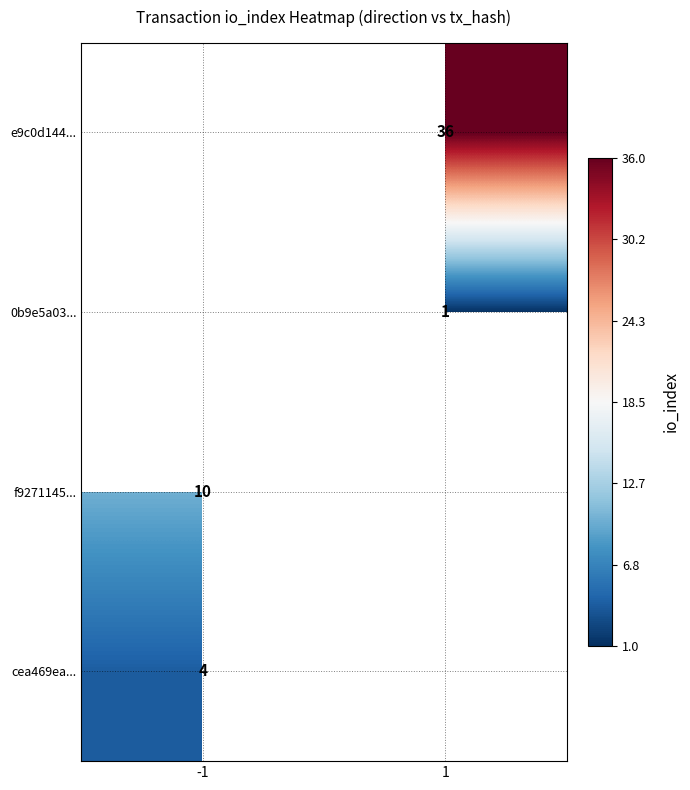

How many data points does each series have?

2